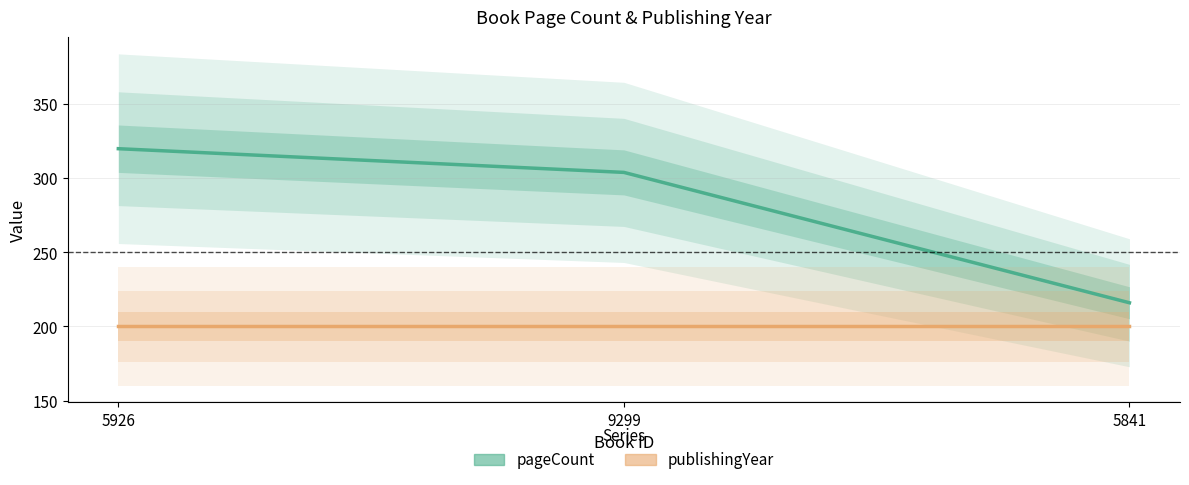

The publishingYear series shows 339 at 5926. True or false?

False